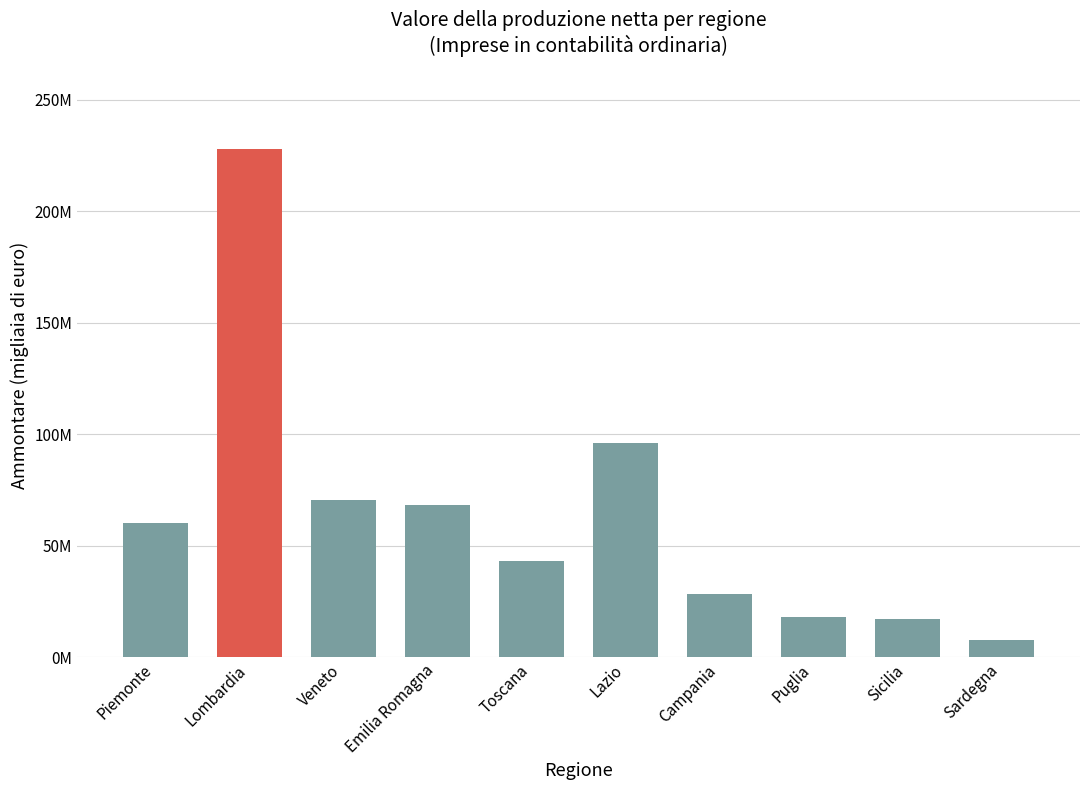

True or false: the data shows 227928358 at Lombardia.

True